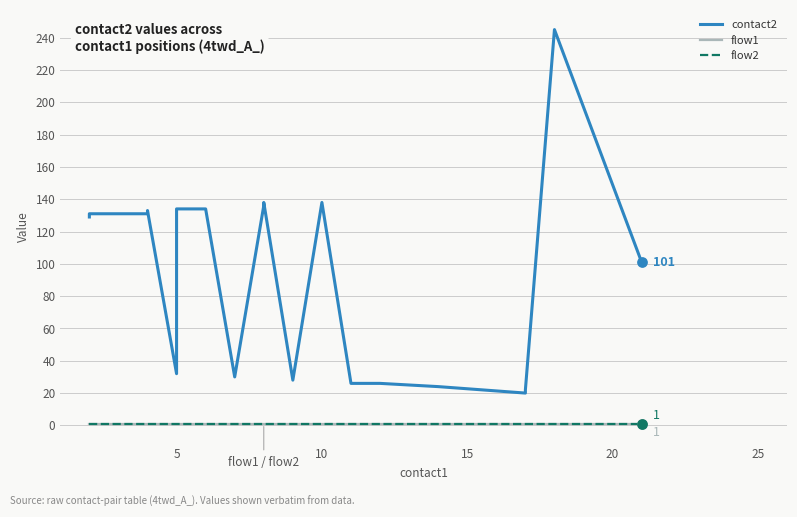

Which series reaches the minimum Y coordinate?

flow1